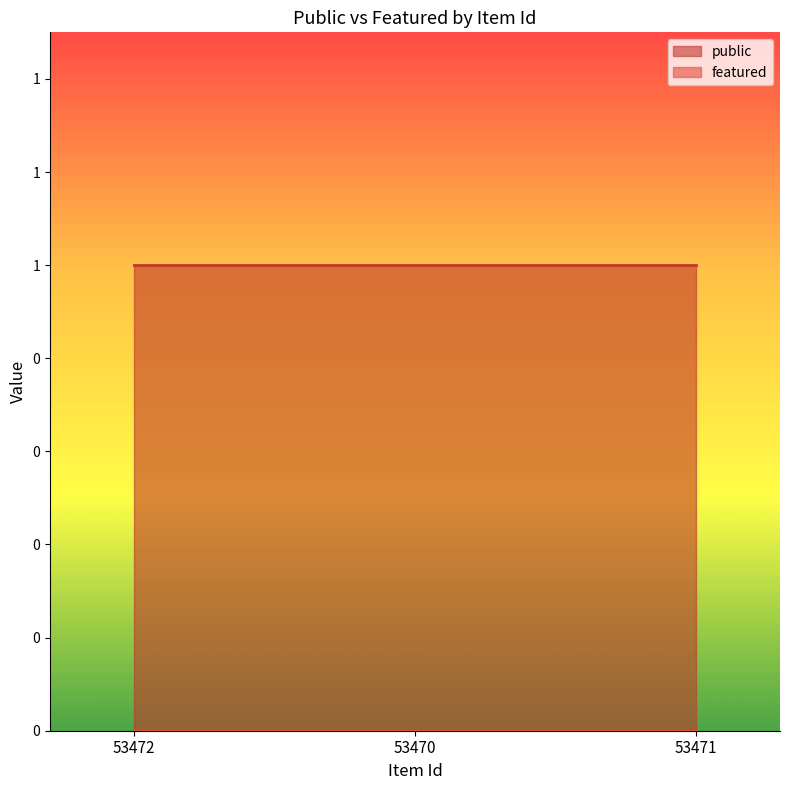

Is it true that public equals 1 at 53471?

True